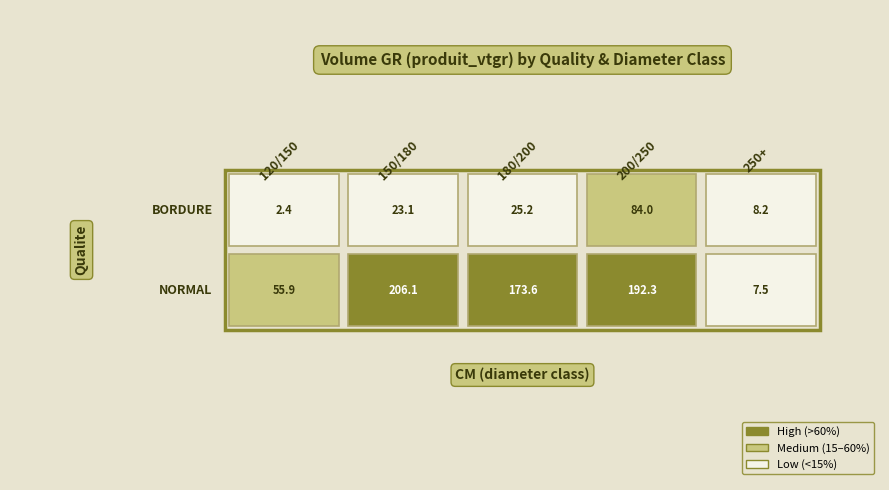

At which label does BORDURE reach its minimum?

120/150